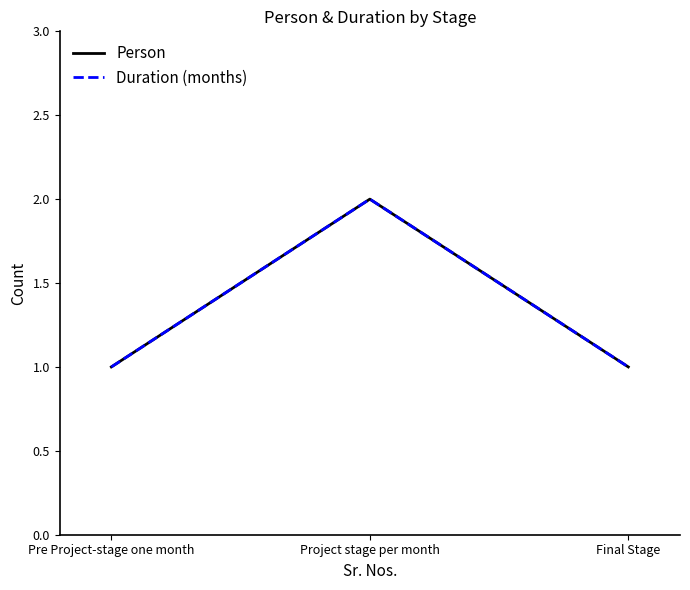

What is the minimum value for Duration (months)?

1